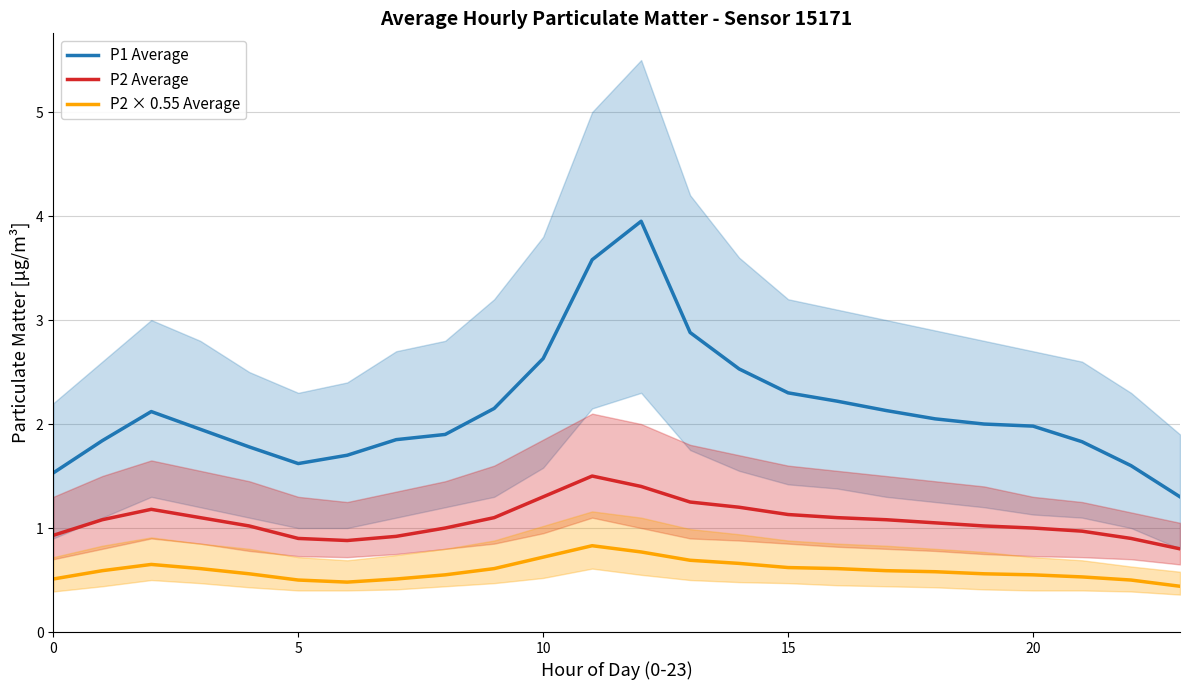

How many values in the P1 Average series are below 2?

12